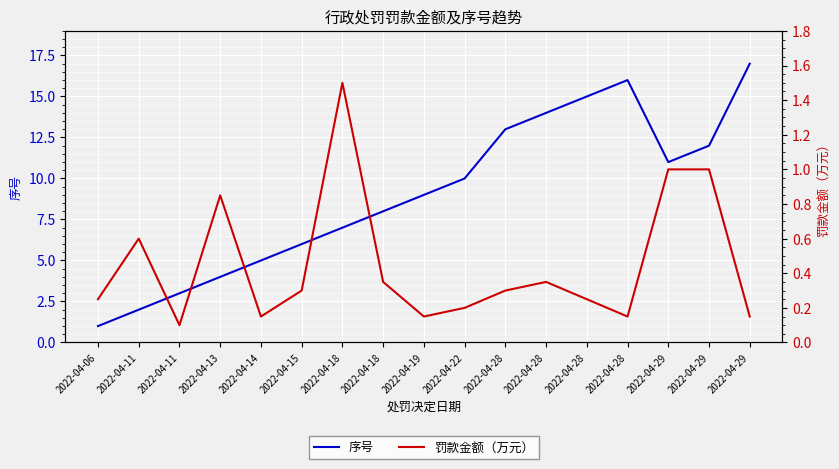

At which category is the sum across all series the highest?

2022-04-29